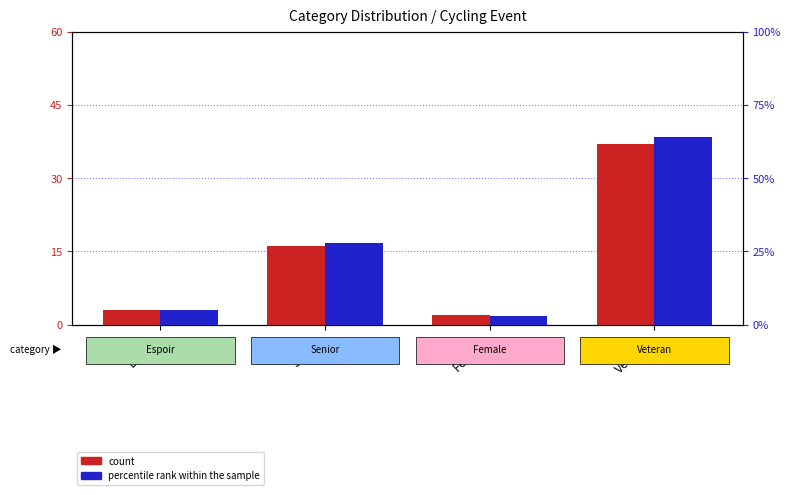

What is the difference between the highest and lowest values at Espoir?

2